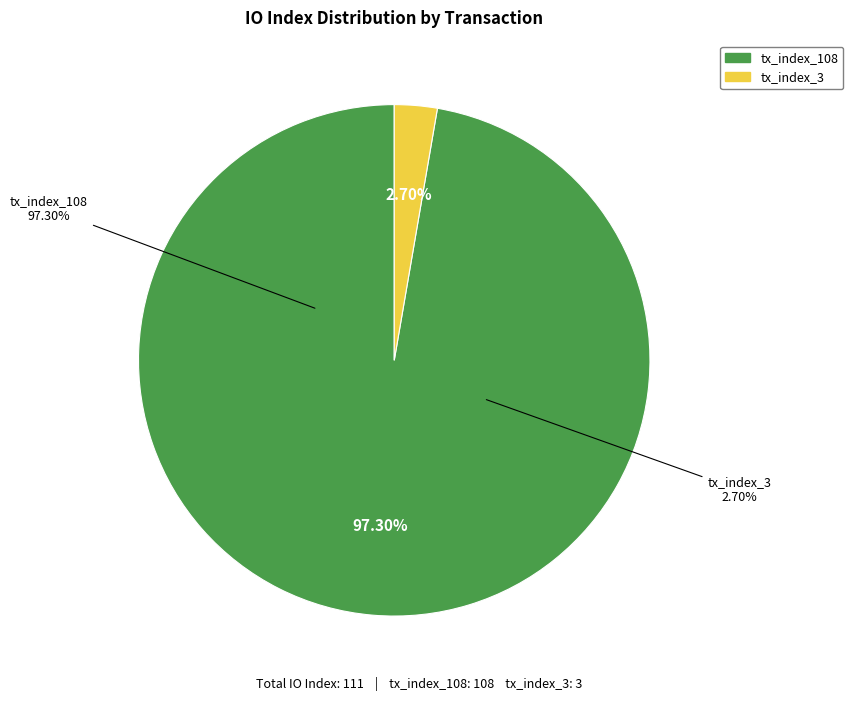

True or false: tx_index_3 accounts for 3% of the total.

True